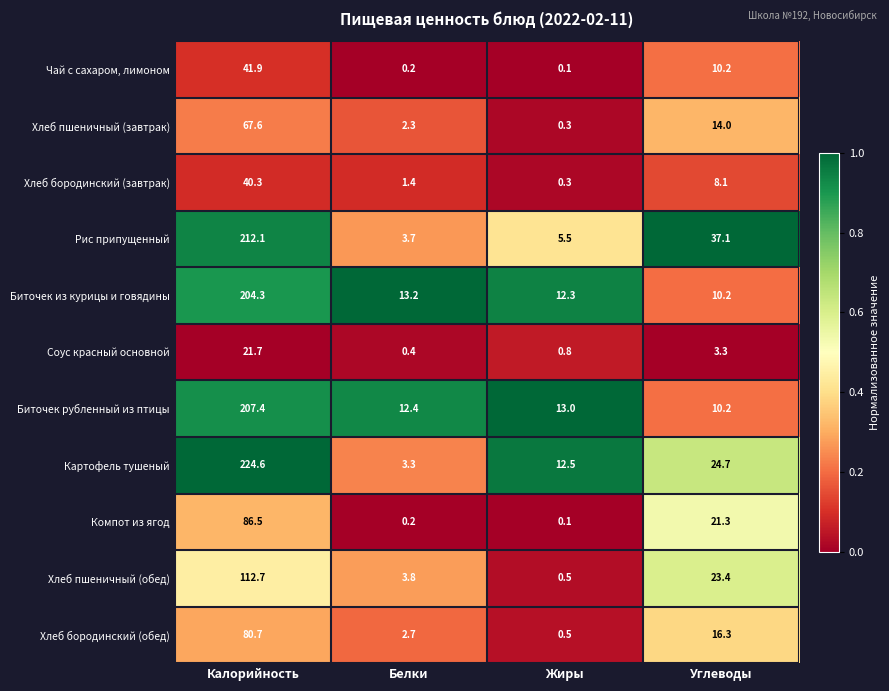

Count the number of categories in the chart.

4